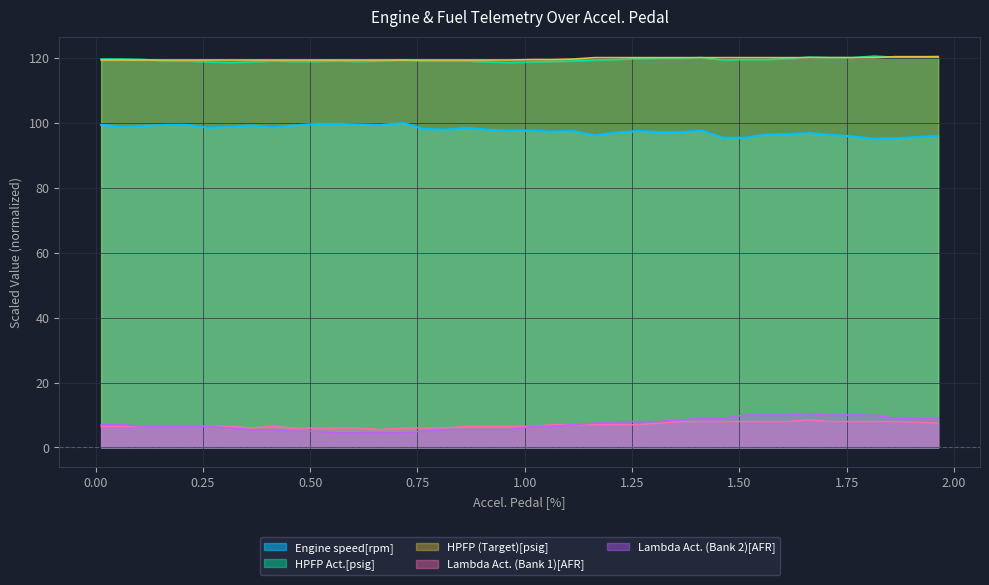

Which series has the largest total across all categories?

HPFP (Target)[psig]